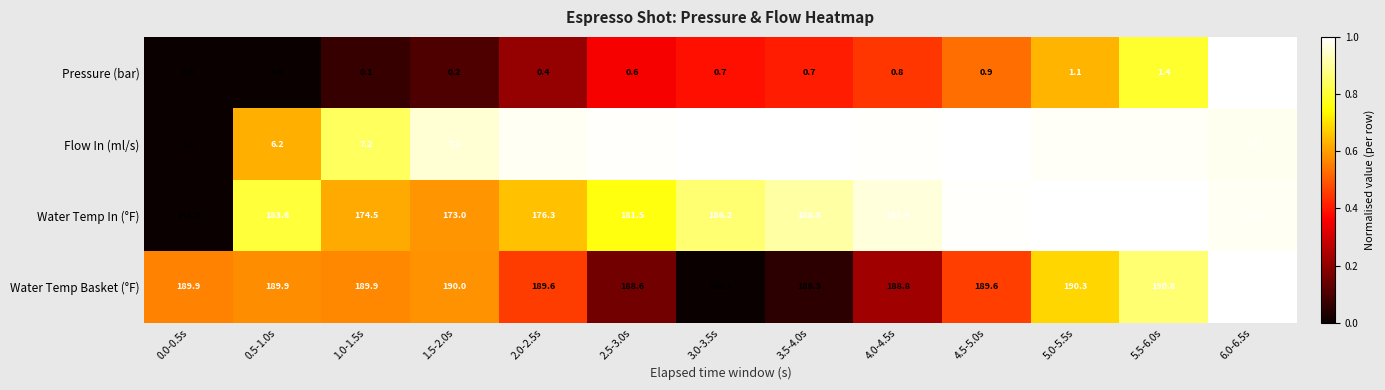

What is the maximum value shown in the chart?

193.3